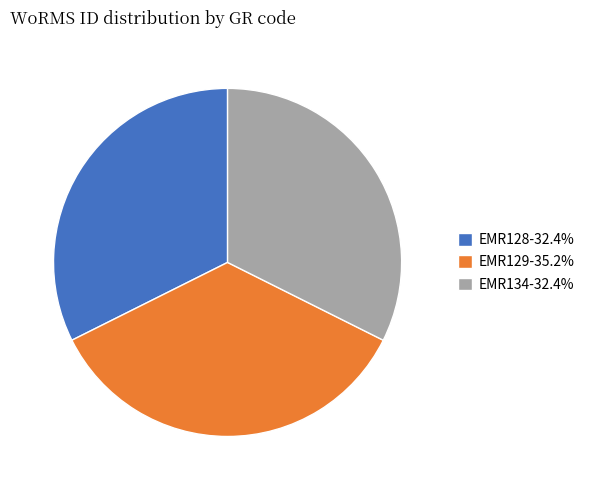

Approximately how many times larger is the value at EMR134-32.4% compared to EMR128-32.4%?

1.0